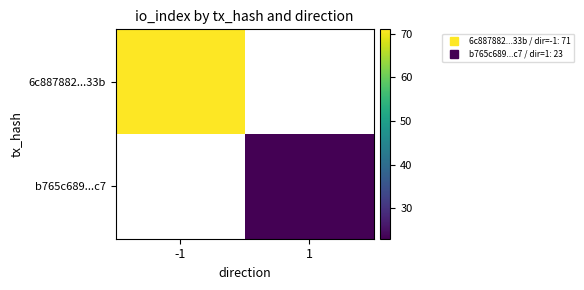

The b765c689...c7 series shows 23.0 at 1. True or false?

True